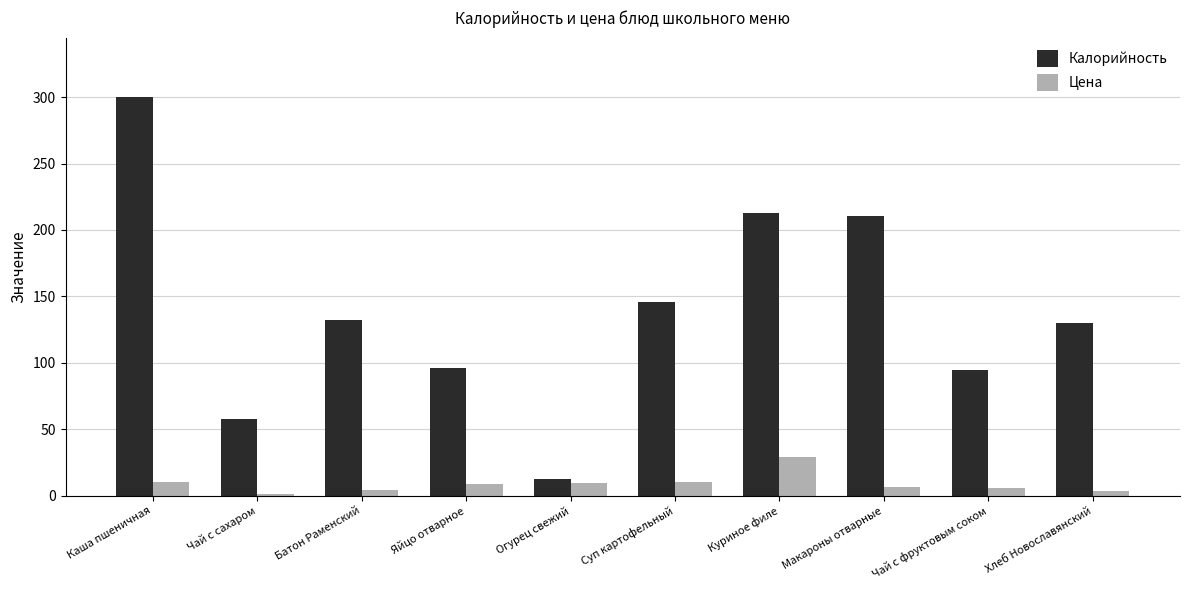

True or false: Калорийность has a value of 22.9 at Чай с фруктовым соком.

False